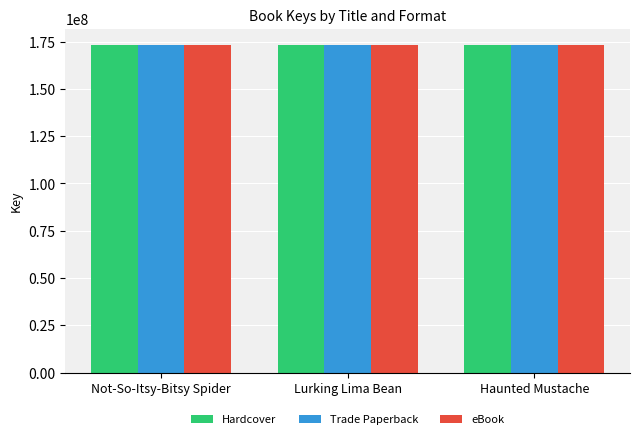

What is the total value across all series at Not-So-Itsy-Bitsy Spider?

519311664